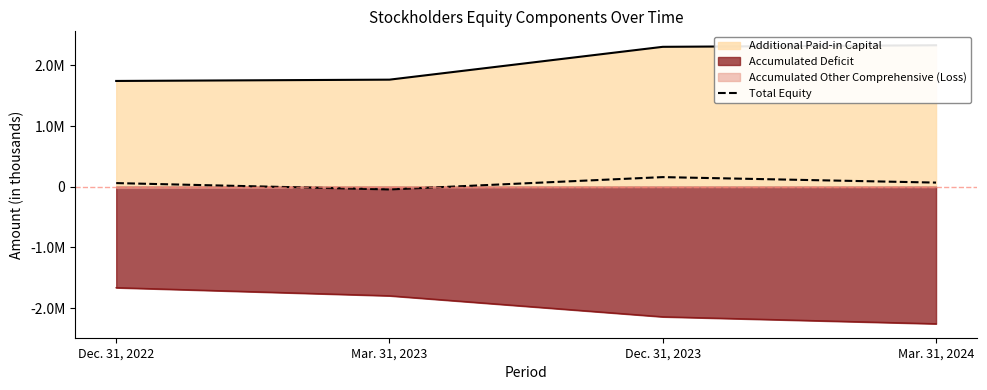

The chart shows a value of 28560 at Mar. 31, 2024. True or false?

False